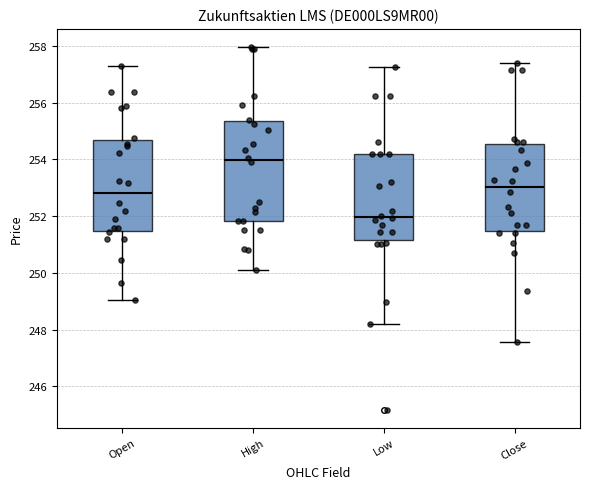

Reading left to right, read every box against the y-axis: the position of its median line, the range the box covers, and the ends of its whiskers. The values are not printed on the chart, so give them approximately, as read against the axis.

Open: median 252.8, box 251.4 to 254.6, whiskers 249.0 to 257.2
High: median 254.0, box 251.8 to 255.4, whiskers 250.2 to 258.0
Low: median 252.0, box 251.2 to 254.2, whiskers 248.2 to 257.2
Close: median 253.0, box 251.4 to 254.6, whiskers 247.6 to 257.4